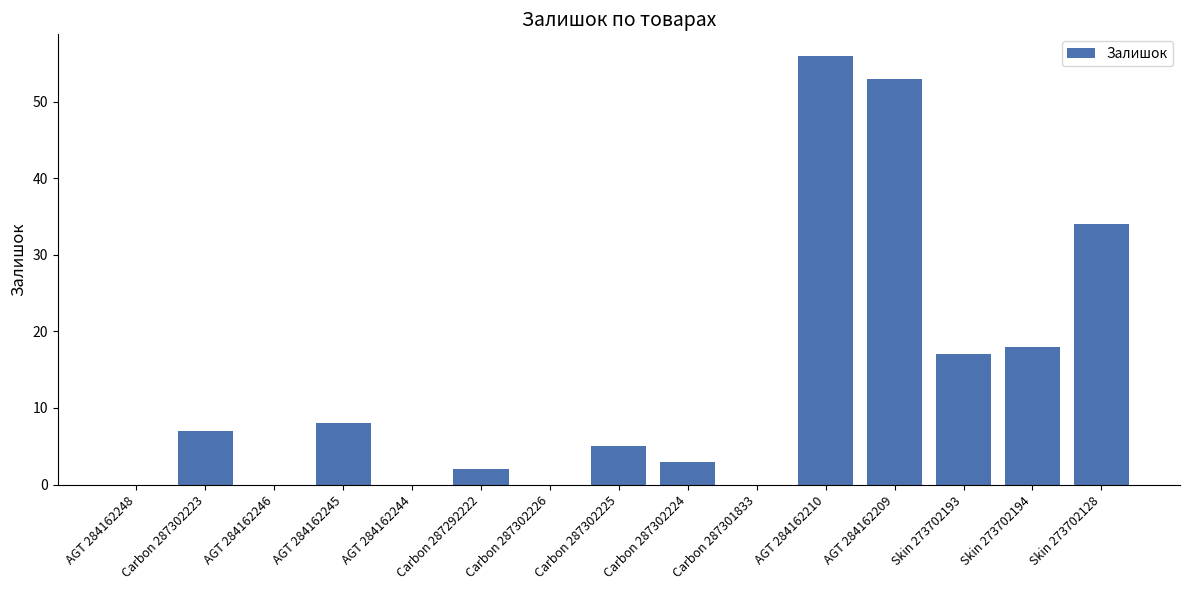

What is the approximate value at AGT 284162245?

8